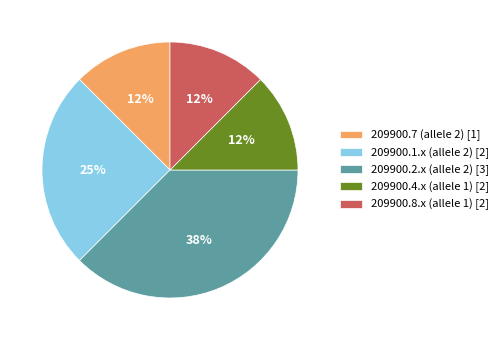

What is the ratio of the value at 209900.4.x (allele 1) [2] to the value at 209900.7 (allele 2) [1]?

1.0